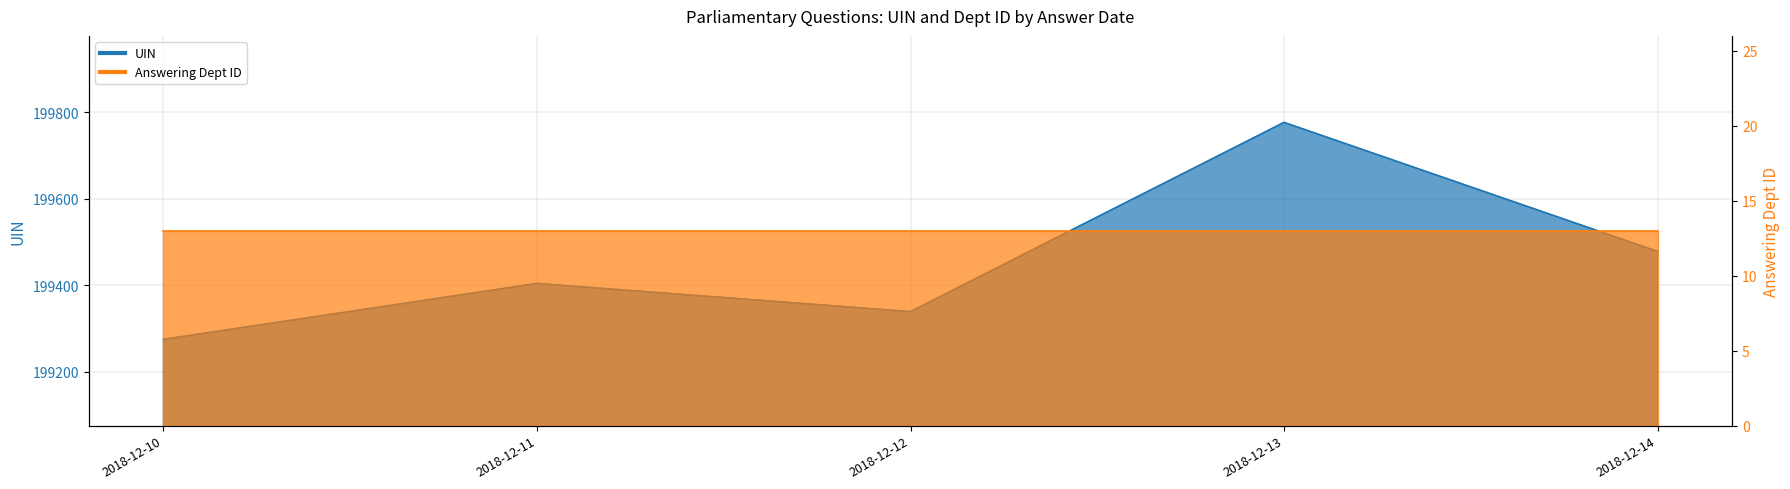

True or false: the data has more than 0 interior local peaks.

True